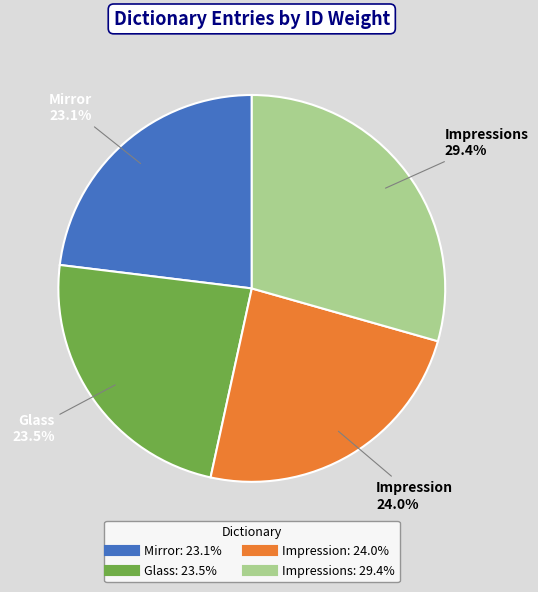

To the nearest percent, what is the difference between the largest and smallest slice percentages?

6%